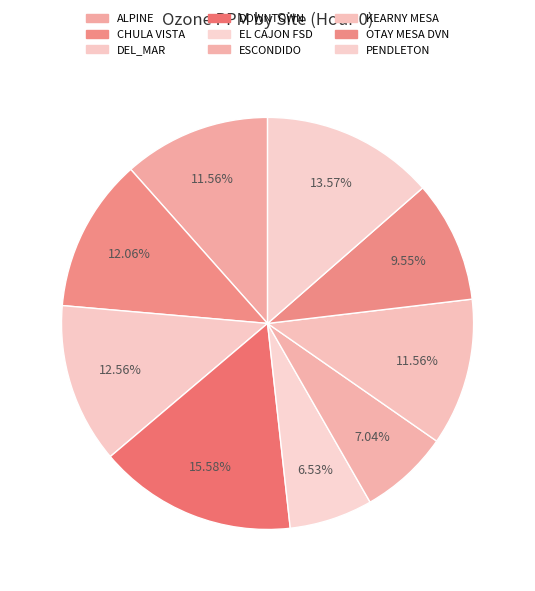

Combined, do EL CAJON FSD and CHULA VISTA account for over 50%?

No